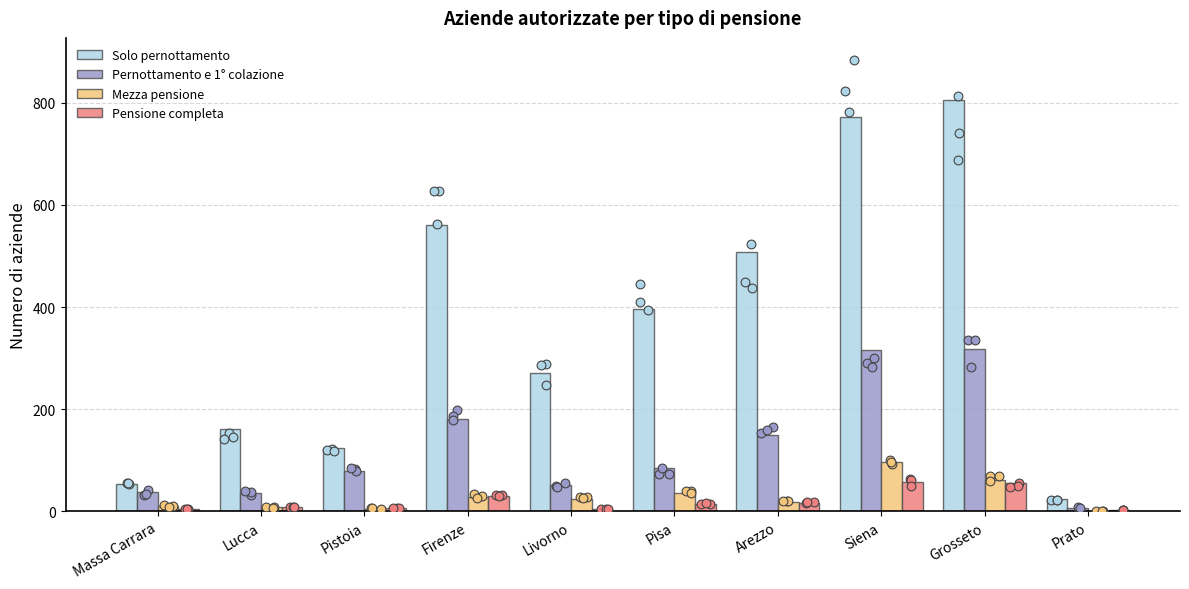

Which series has the largest Y range (max minus min)?

Solo pernottamento